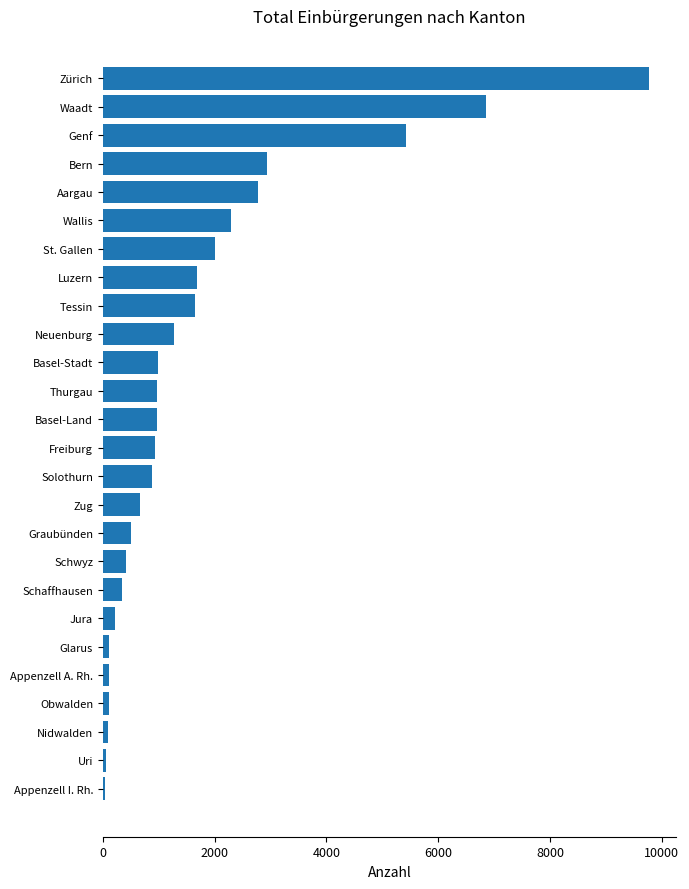

Is it true that the value at Luzern is 2238?

False